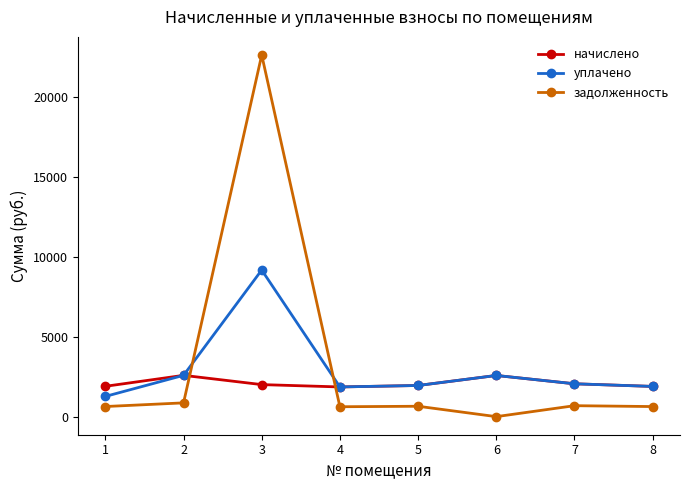

What is the highest value of the уплачено series?

9178.4